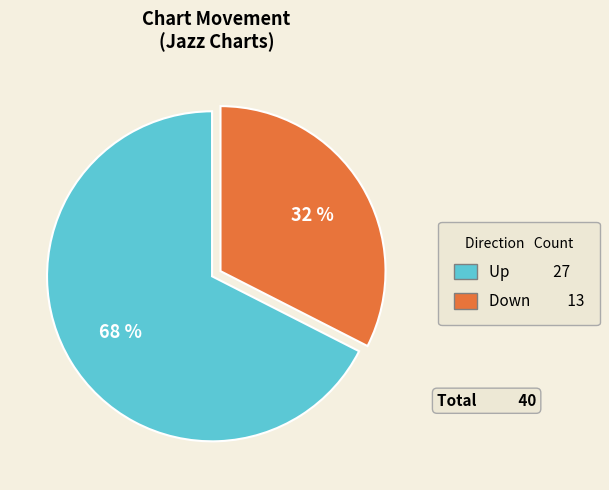

To the nearest percent, what is the average slice percentage?

50%